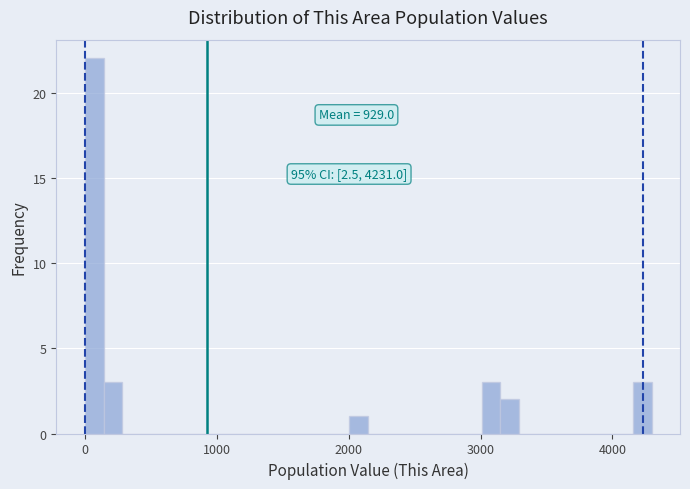

Read against the x-axis, roughly where is the centre of the tallest bar?

100